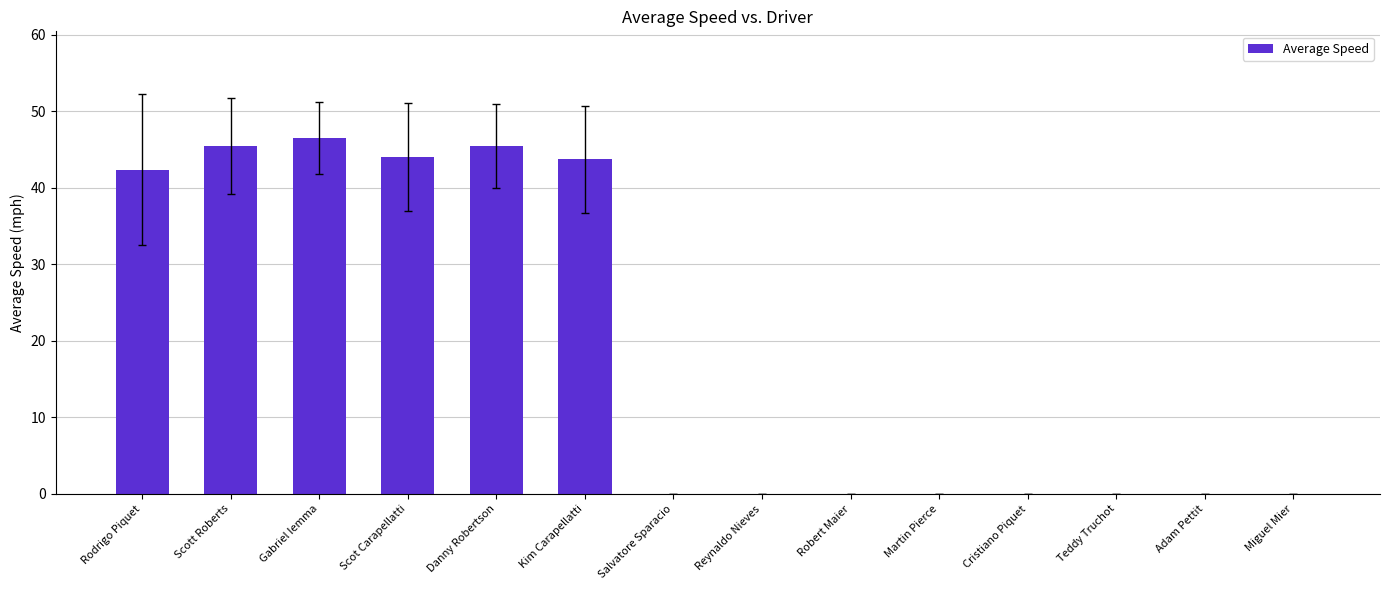

What is the maximum value shown in the chart?

46.5